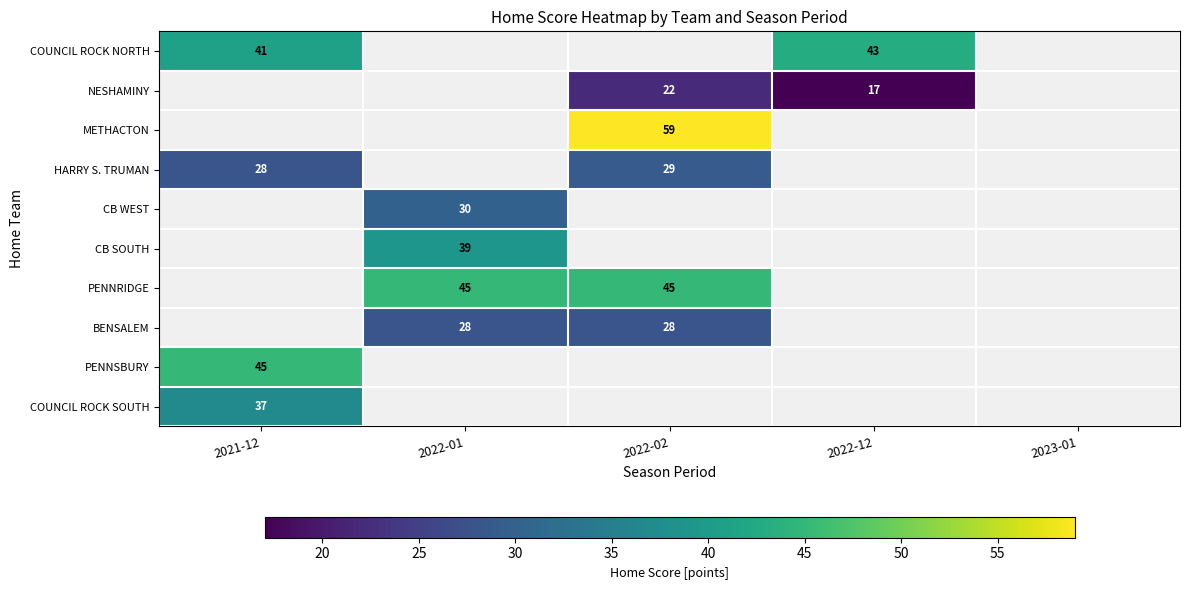

List the series in order of their peak value, highest first.

COUNCIL ROCK NORTH, NESHAMINY, METHACTON, HARRY S. TRUMAN, CB WEST, CB SOUTH, PENNRIDGE, BENSALEM, PENNSBURY, COUNCIL ROCK SOUTH